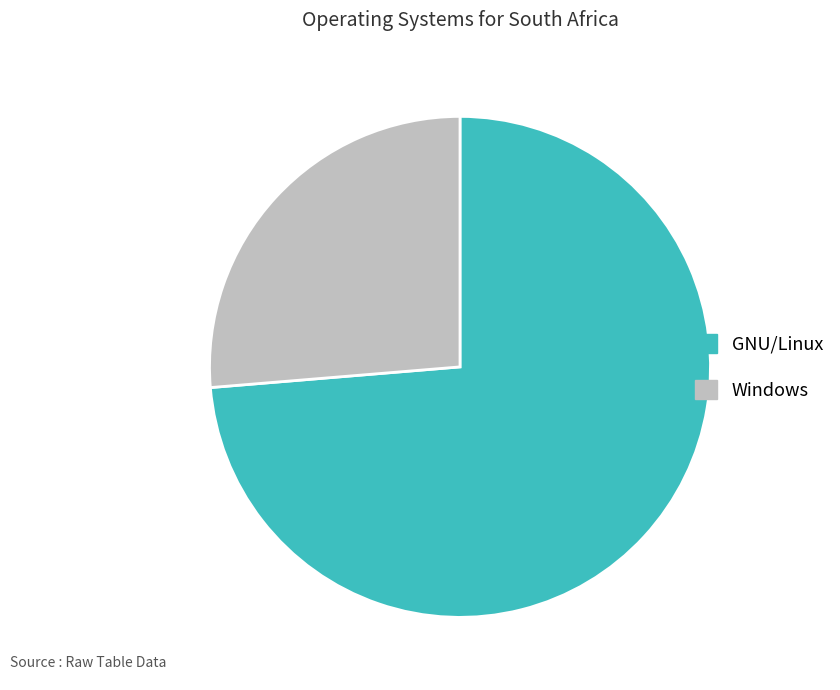

How many segments does this pie chart have?

2